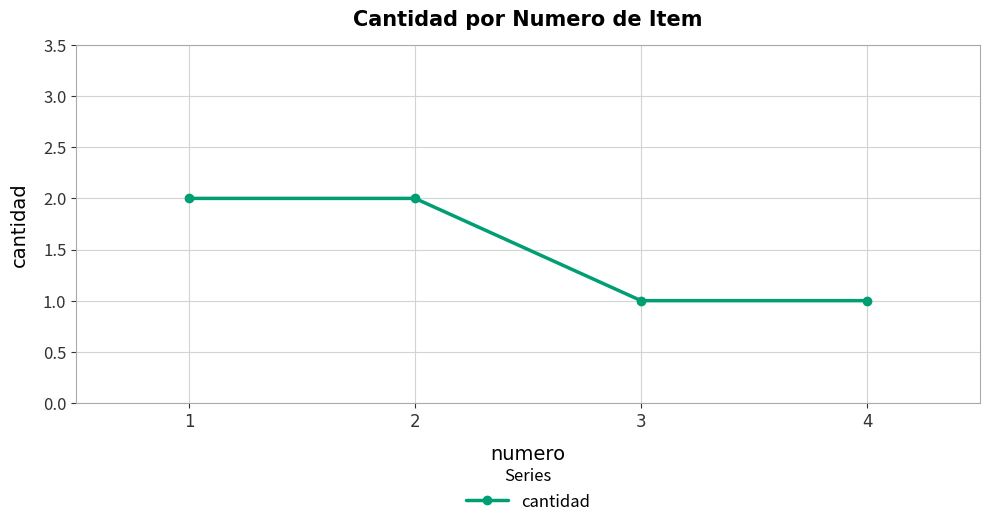

Reading left to right, list all the values displayed in this chart.

1=2	2=2	3=1	4=1